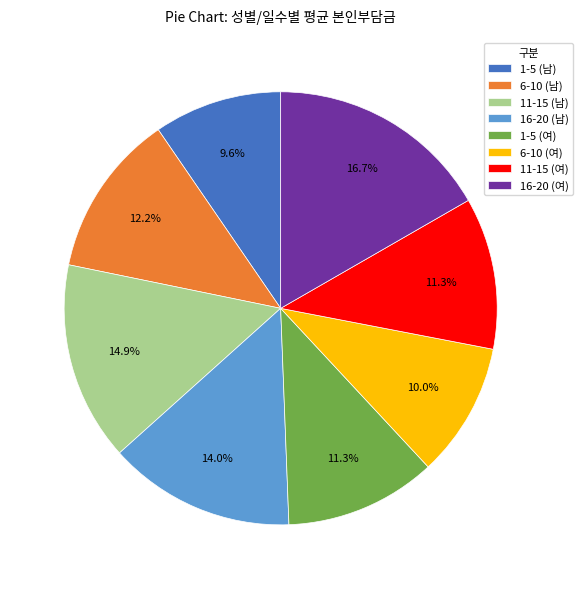

Which slice is the largest?

16-20 (여)